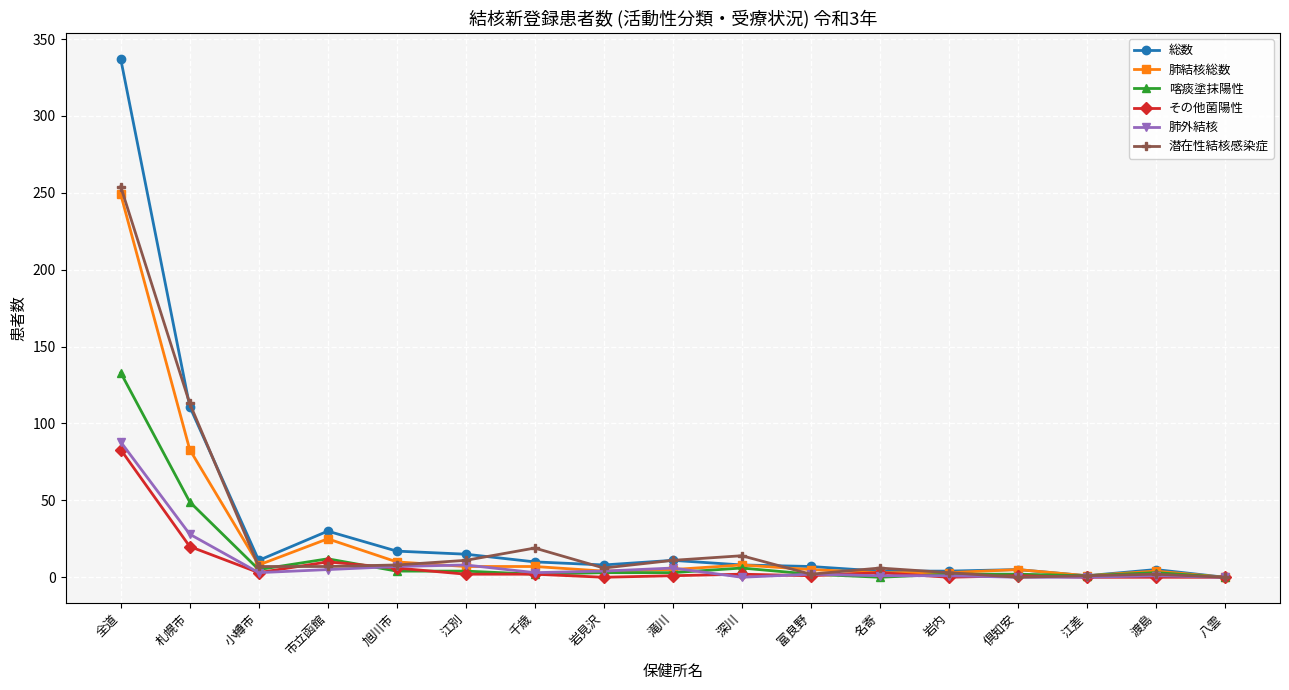

What position from the left is 八雲?

17